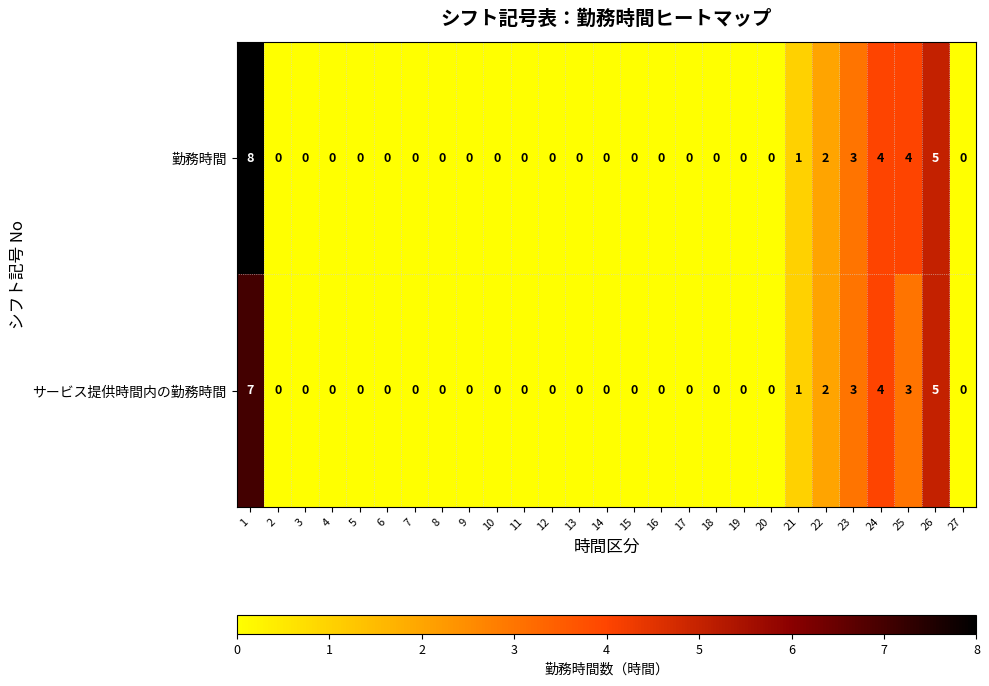

True or false: 勤務時間 has a value of -3 at 18.

False